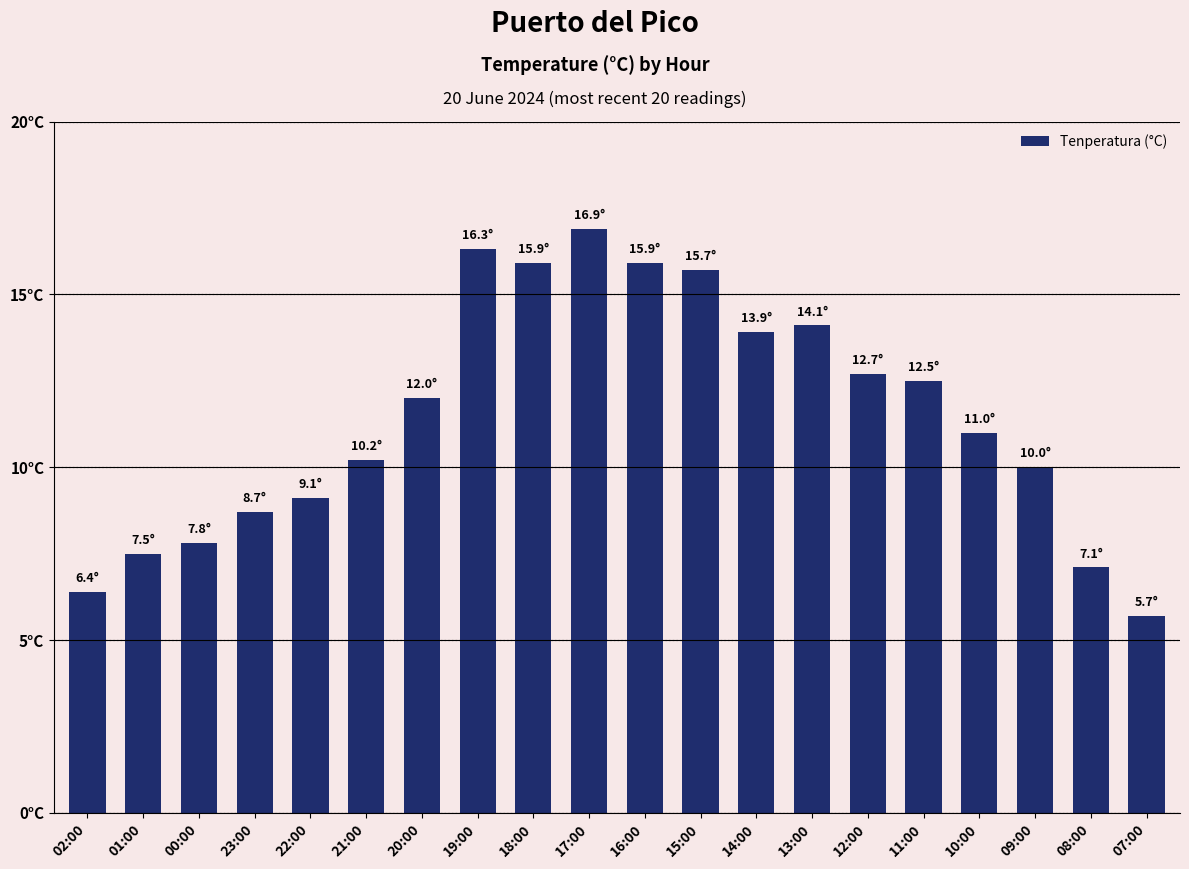

What value does the data have at 11:00?

12.5